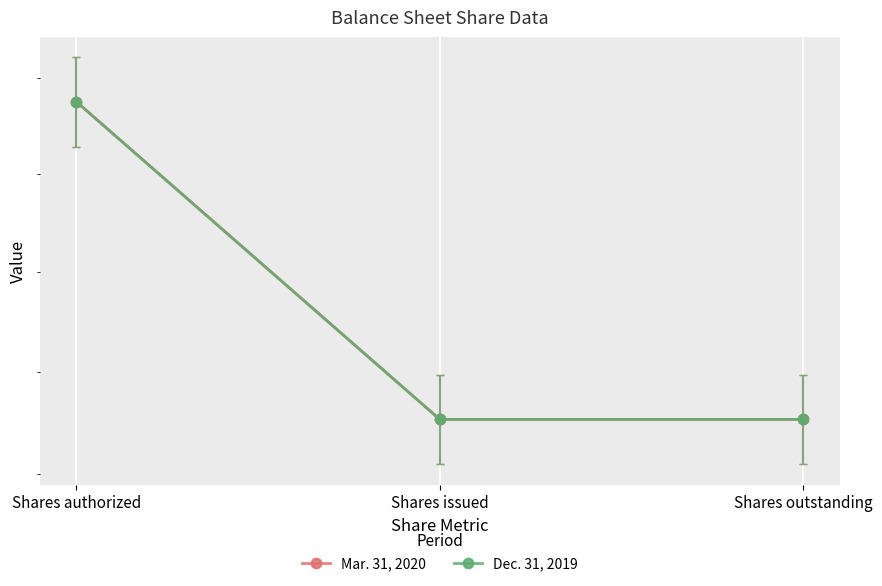

Read the Dec. 31, 2019 value at Shares outstanding.

870.6